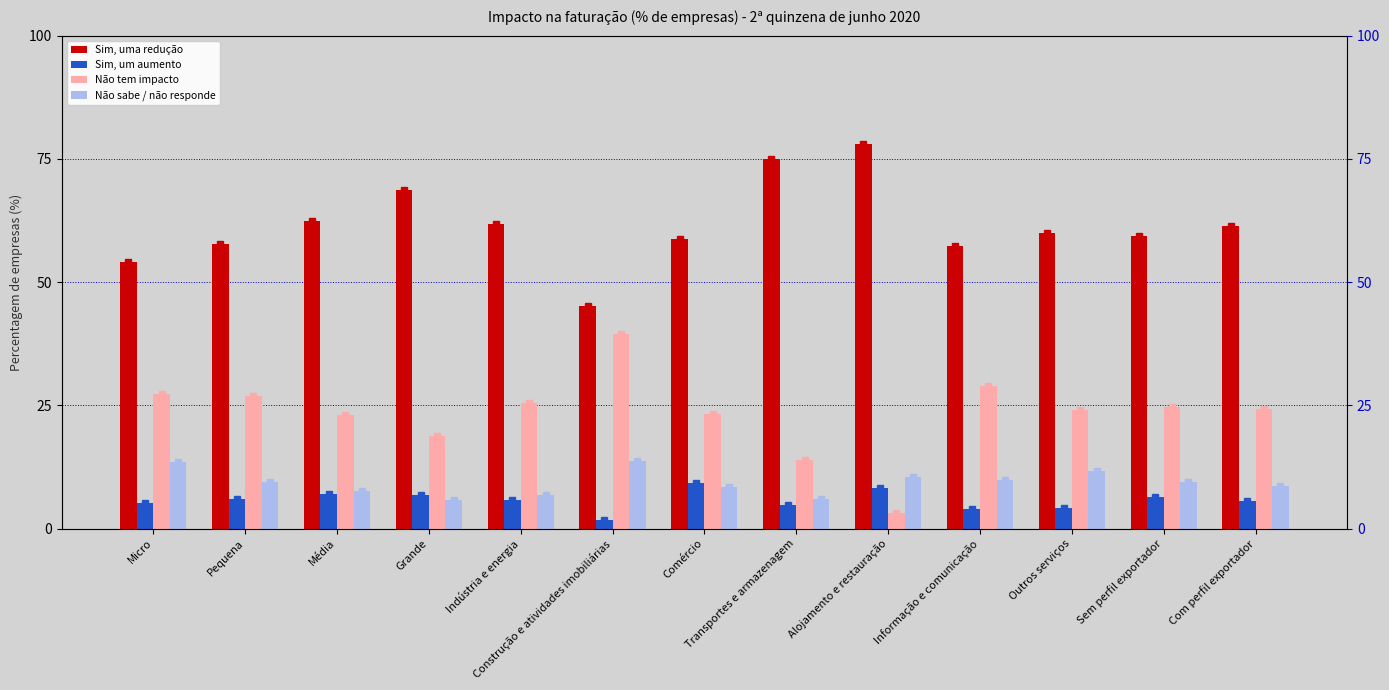

What is the difference between the Não sabe / não responde values at Comércio and Pequena?

0.9